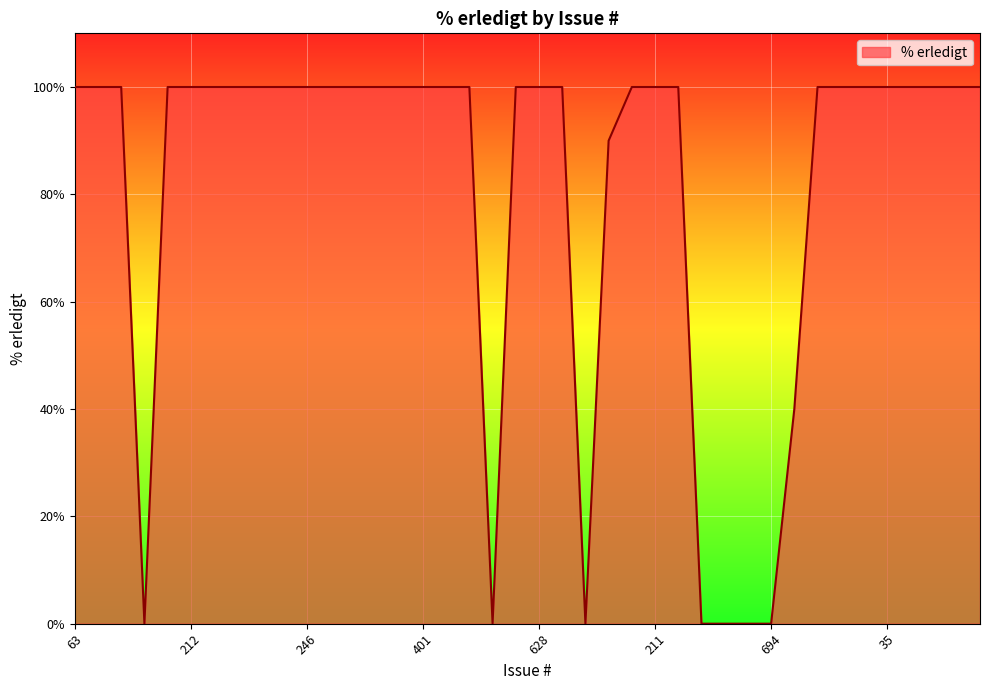

What is the average value?

81